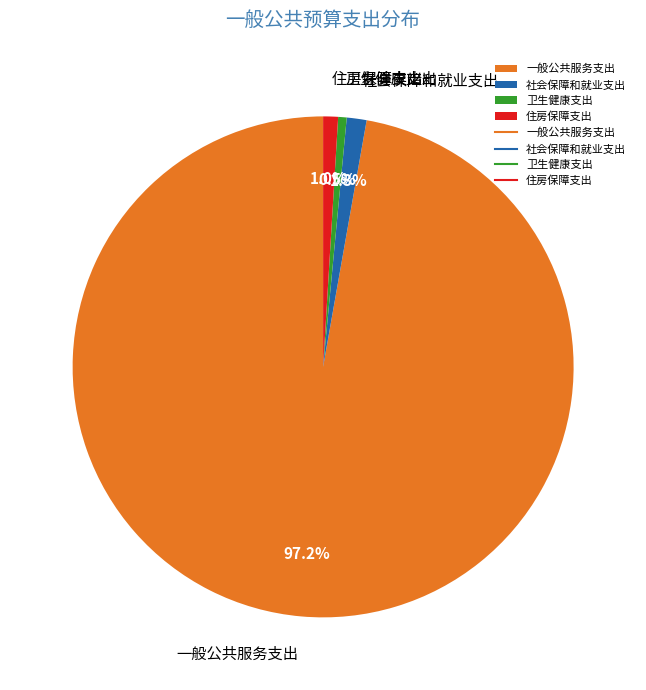

To the nearest percent, what portion does 住房保障支出 represent?

1%